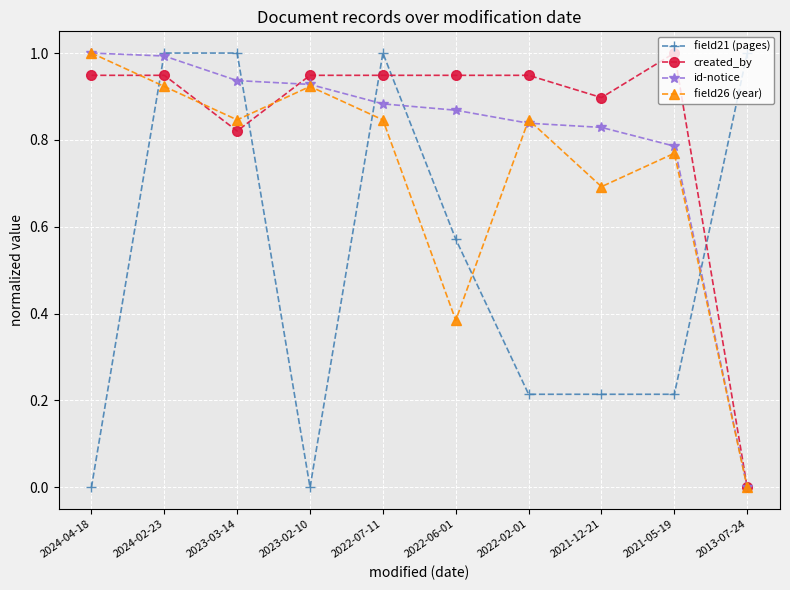

How many categories are shown in the chart?

10